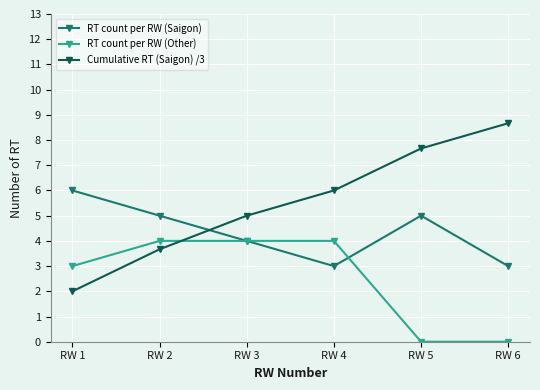

Reading left to right, list all the values displayed in this chart.

RT count per RW (Saigon): RW 1=6.0	RW 2=5.0	RW 3=4.0	RW 4=3.0	RW 5=5.0	RW 6=3.0
RT count per RW (Other): RW 1=3.0	RW 2=4.0	RW 3=4.0	RW 4=4.0	RW 5=0.0	RW 6=0.0
Cumulative RT (Saigon) /3: RW 1=2.0	RW 2=3.7	RW 3=5.0	RW 4=6.0	RW 5=7.7	RW 6=8.7